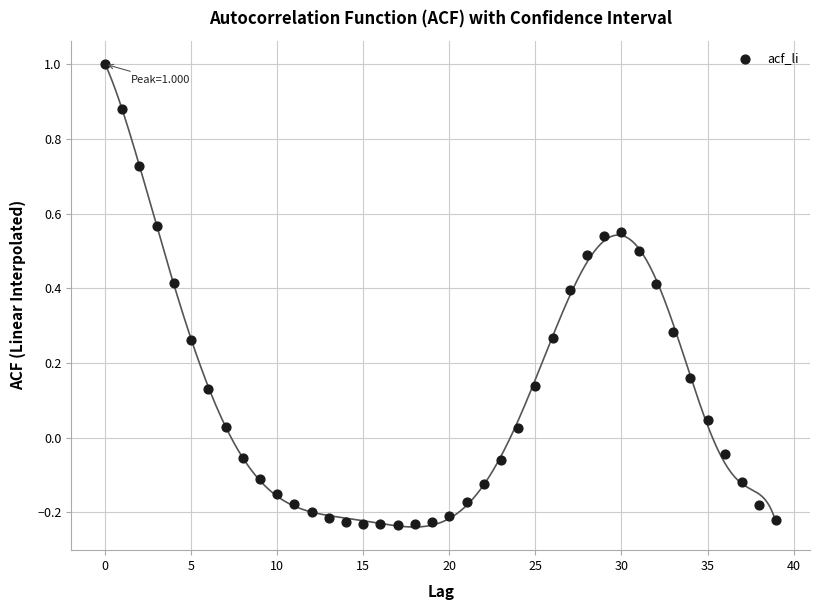

What is the range of Y values (max minus min)?

1.2